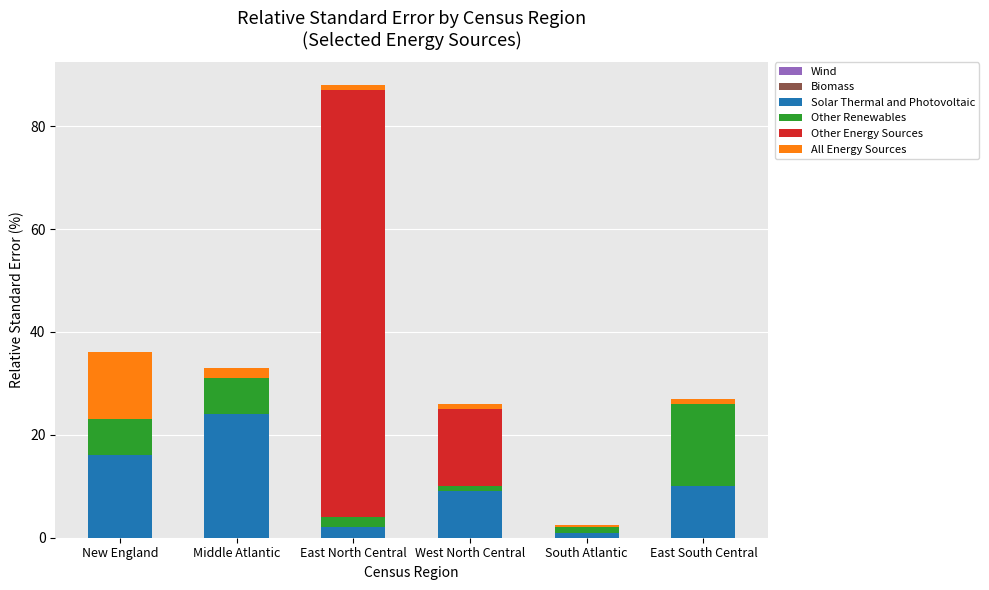

What is the maximum value for Solar Thermal and Photovoltaic?

24.0